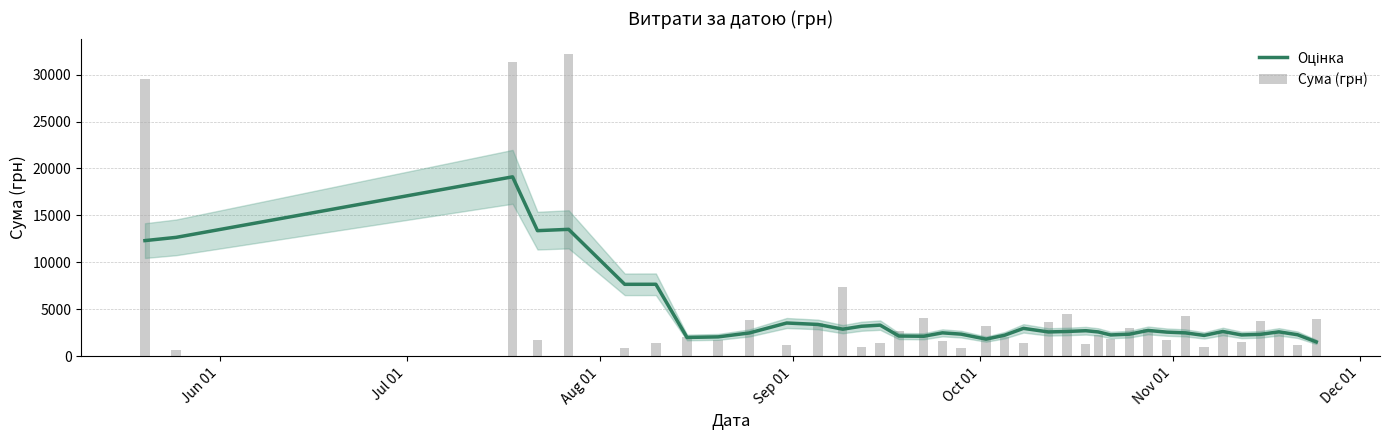

What is the sum of all Сума (грн) values?

178340.1